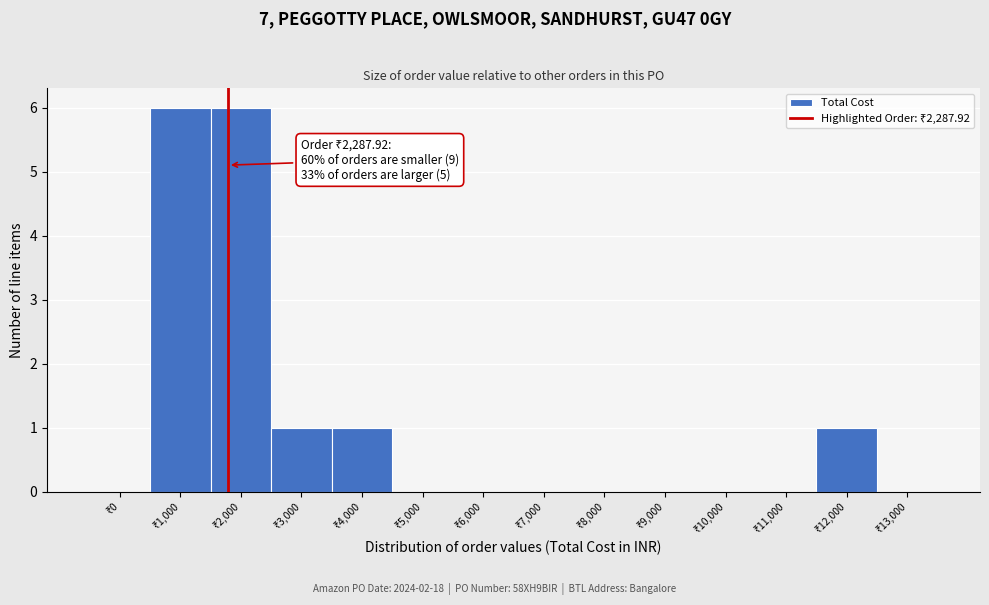

What is the sum of all values?

15